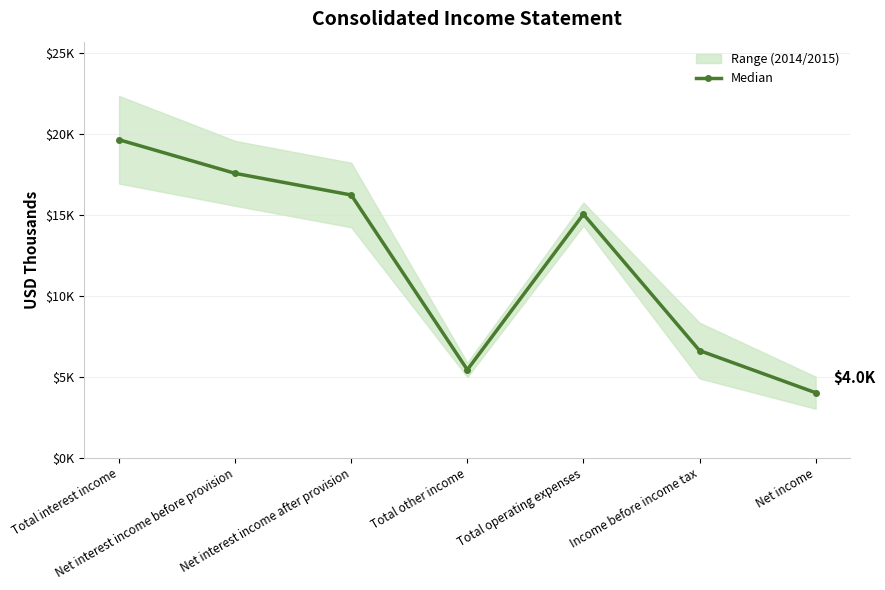

What is the minimum value shown in the chart?

4019.5